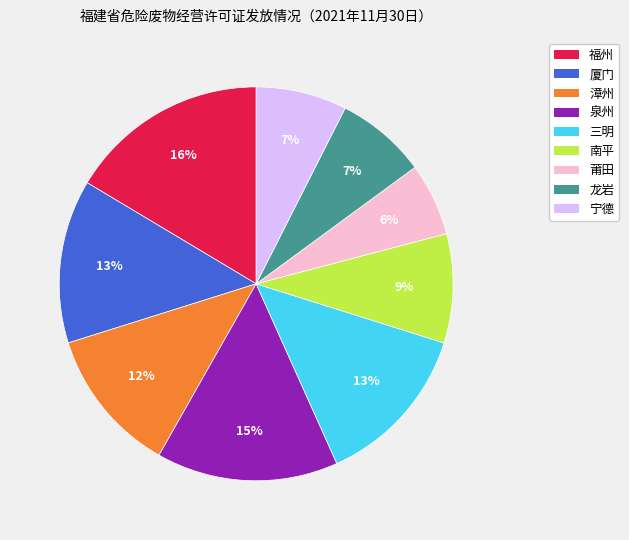

Is it true that 宁德 is 17% of the pie?

False